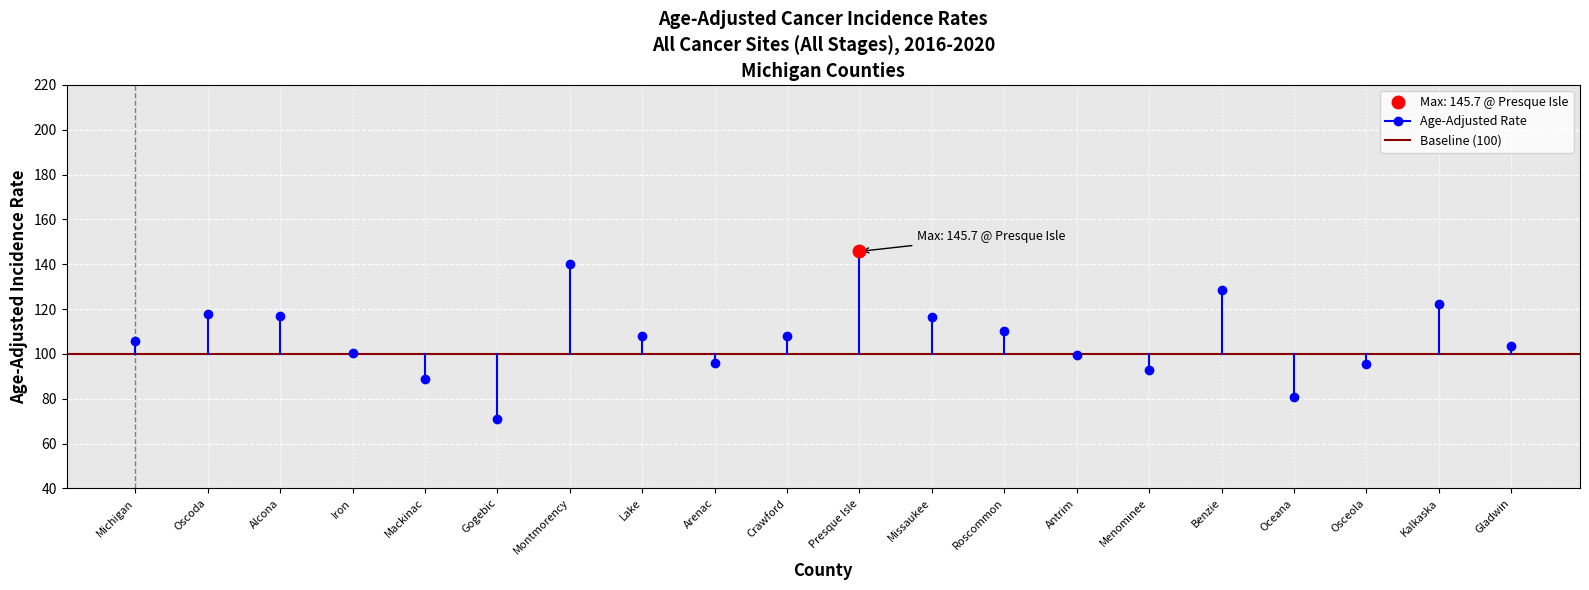

What is the average value of the Age-Adjusted Rate series?

107.4